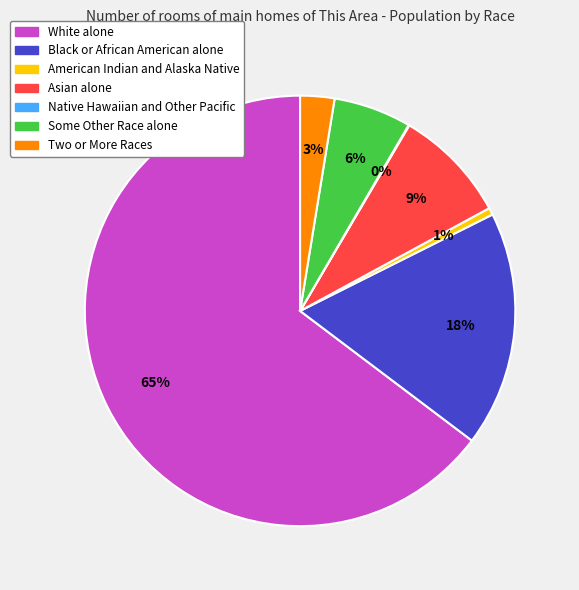

To the nearest percent, what percentage of the pie is Some Other Race alone?

6%